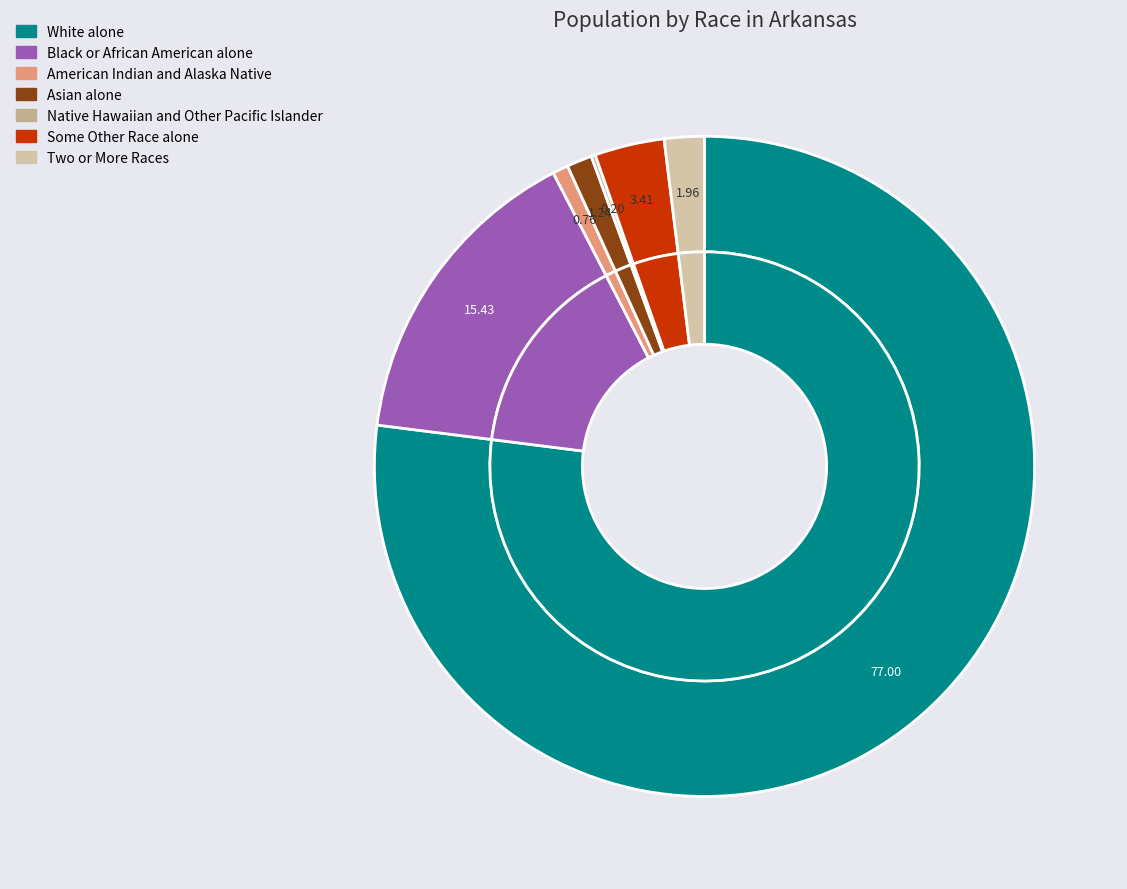

Which slice is the largest?

White alone